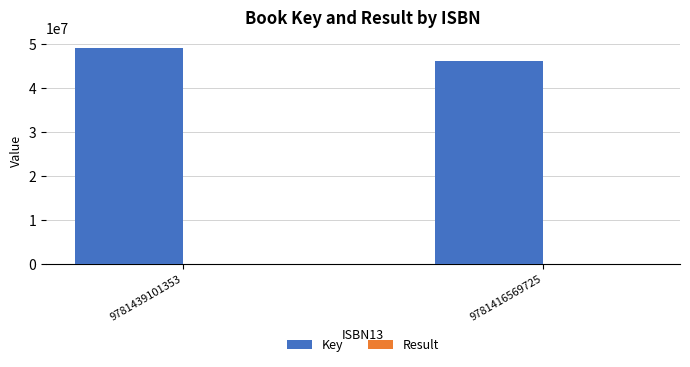

True or false: Key has a value of 24559920 at 9781416569725.

False